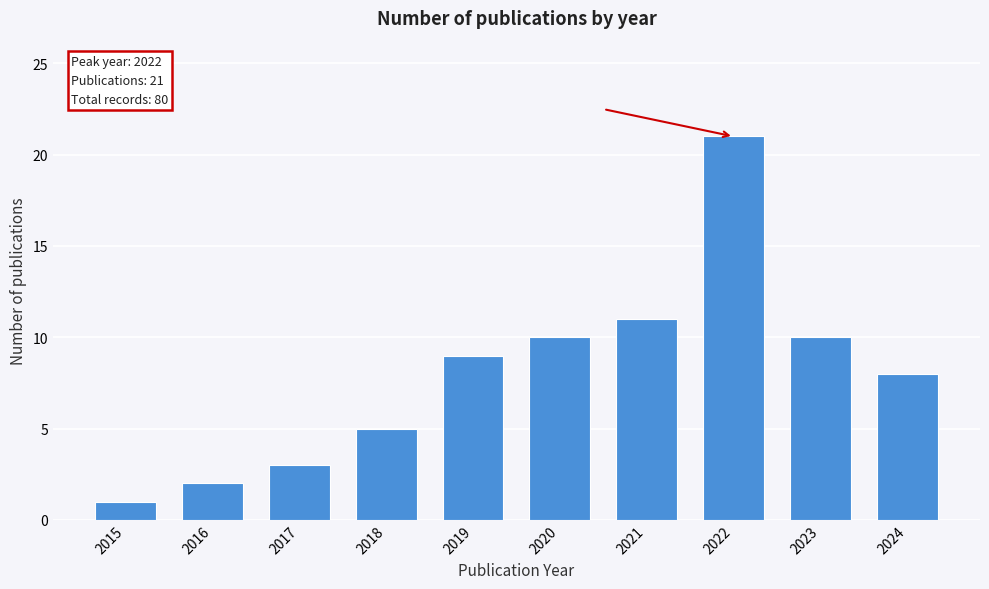

Reading left to right, transcribe all the data shown in this chart.

2015=1	2016=2	2017=3	2018=5	2019=9	2020=10	2021=11	2022=21	2023=10	2024=8